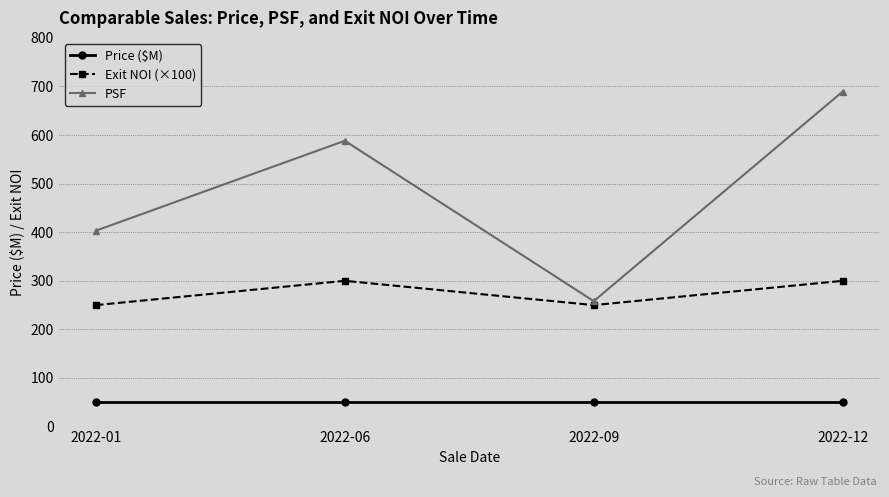

Where is the first local maximum for Exit NOI (×100)?

2022-06